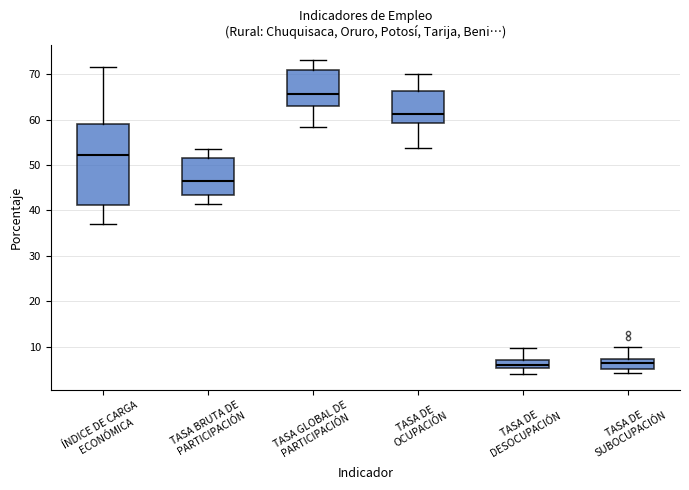

Where does the median line of the box for TASA BRUTA DE PARTICIPACIÓN sit on the y-axis? The values are not printed on the chart, so give them approximately, as read against the axis.

46